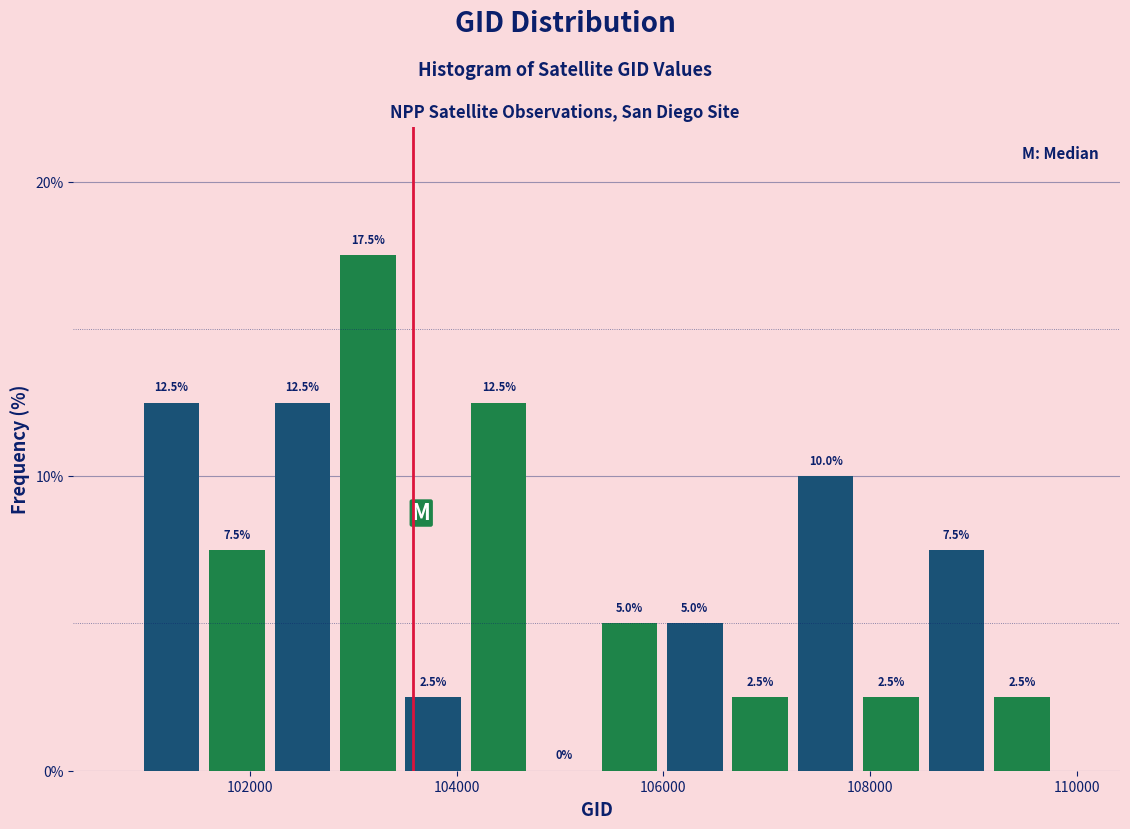

Around what value on the x-axis is the tallest bar? Give the approximate position of its centre, as read against the axis.

103200